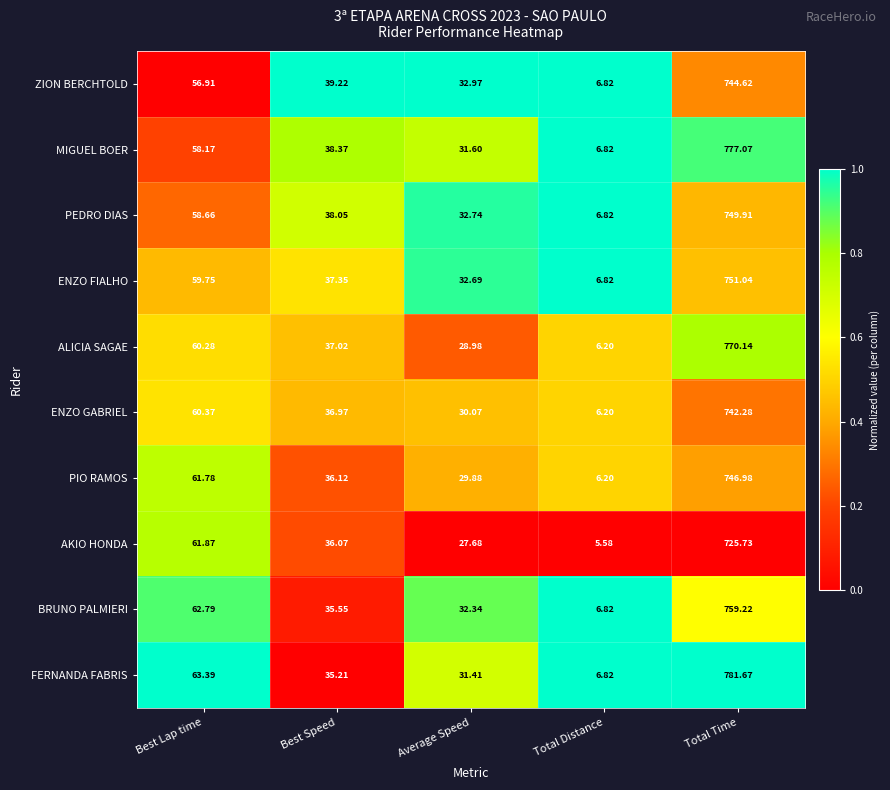

Is the value of BRUNO PALMIERI at Average Speed greater than the value of MIGUEL BOER at Average Speed?

Yes